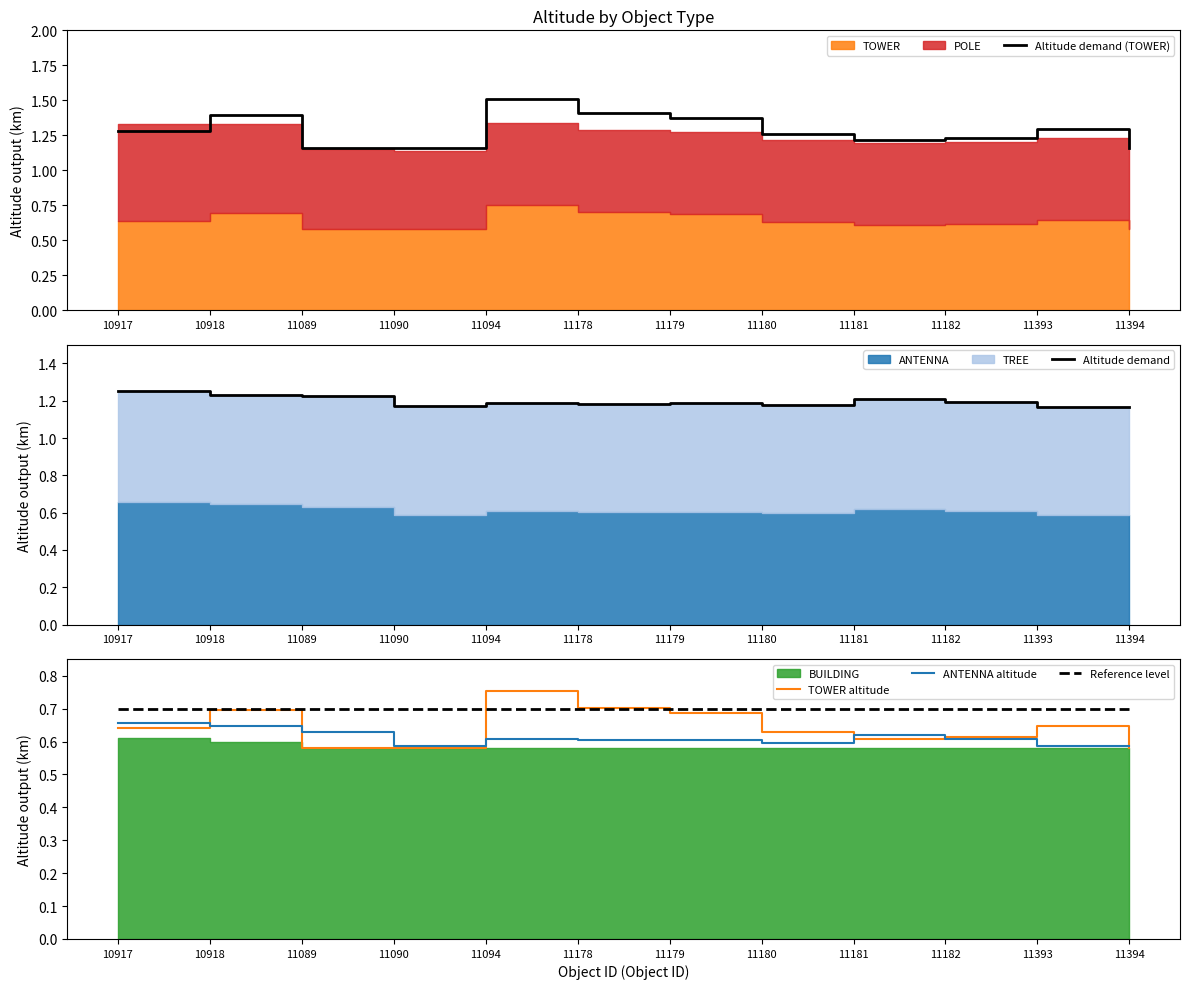

Which series has the largest total across all categories?

Altitude demand (TOWER)